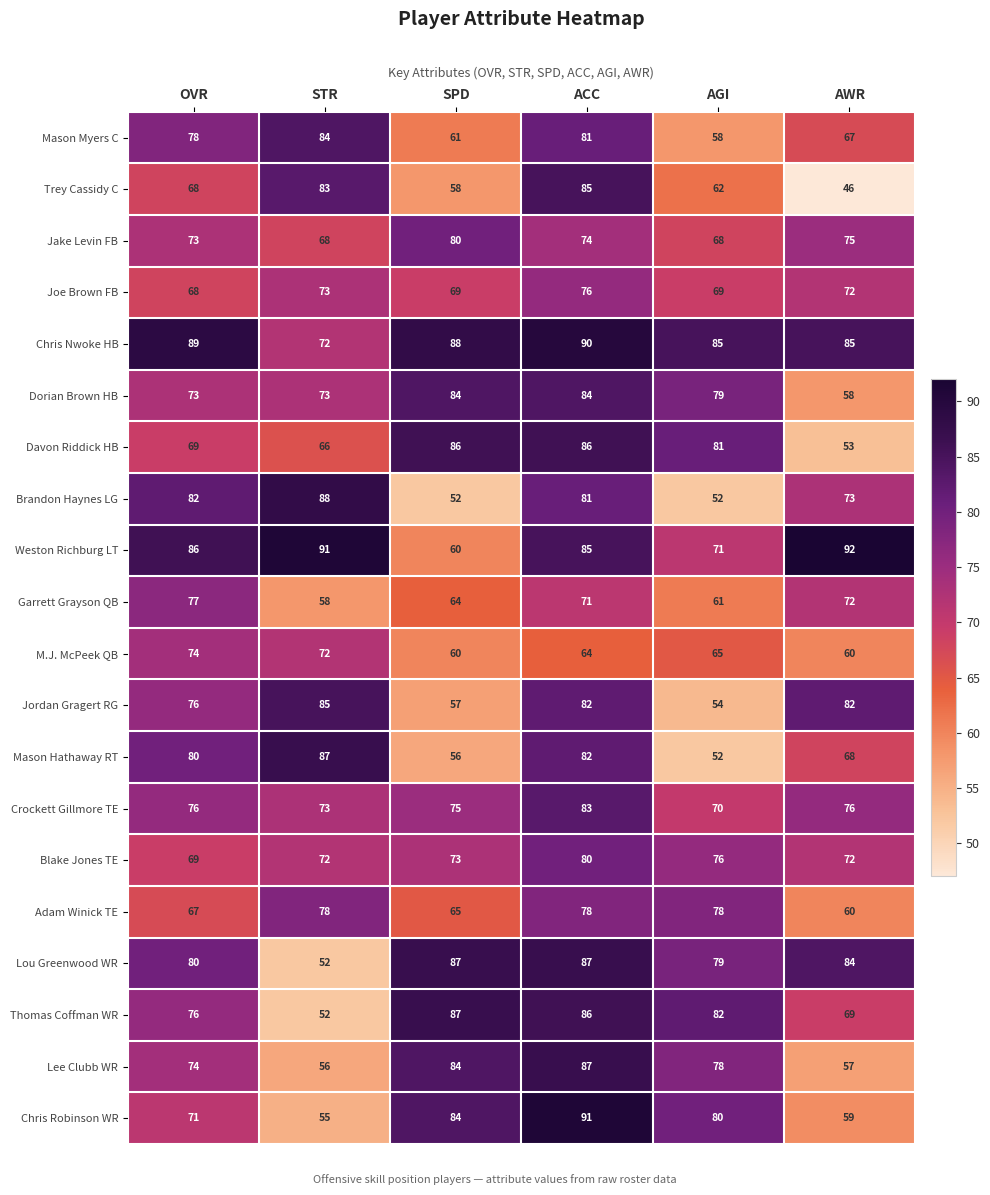

At how many categories does at least one series exceed 47?

6